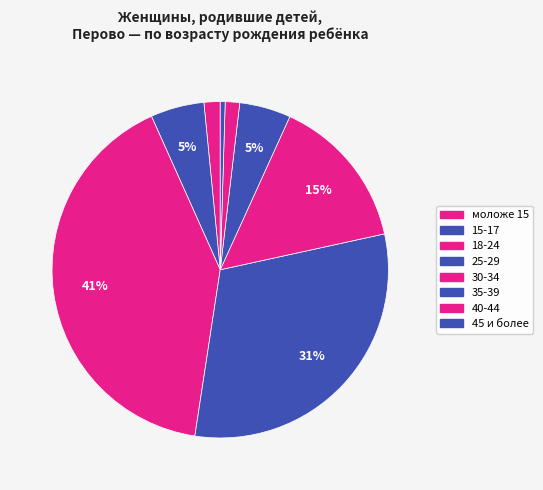

Count the number of slices in the pie.

8